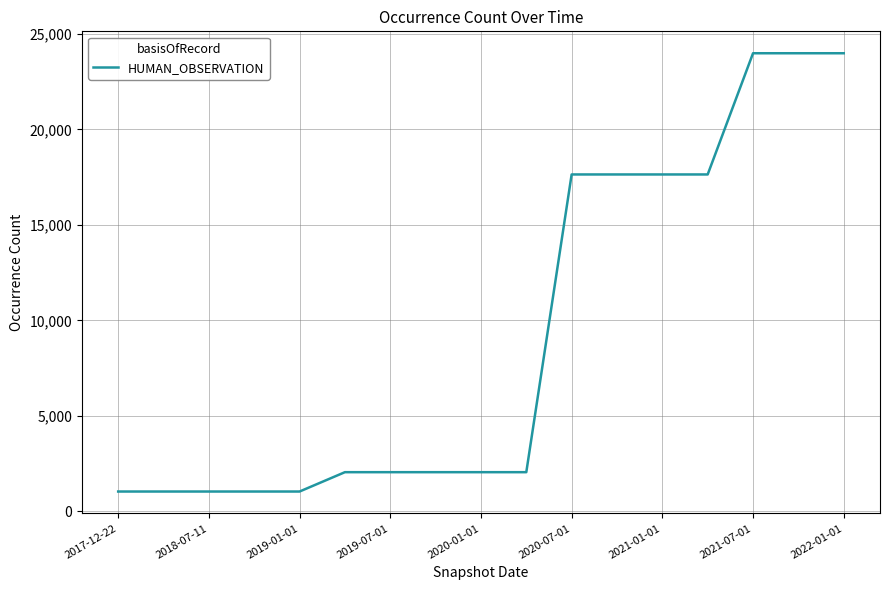

What is the greatest value displayed?

23988